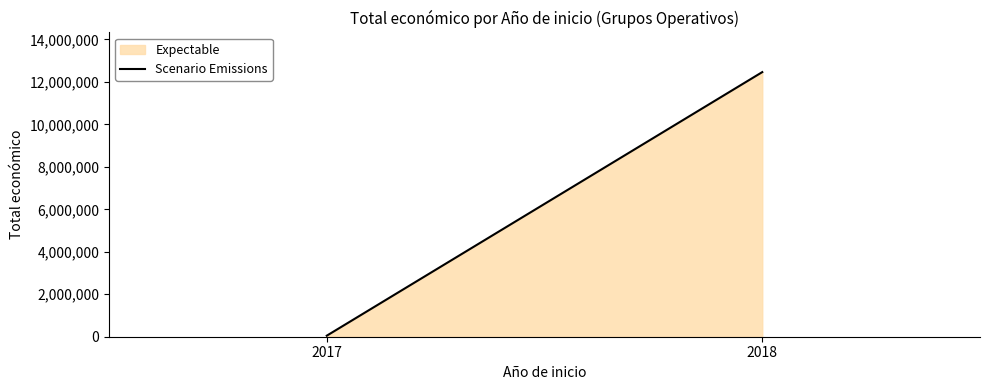

How many series are shown in this chart?

1